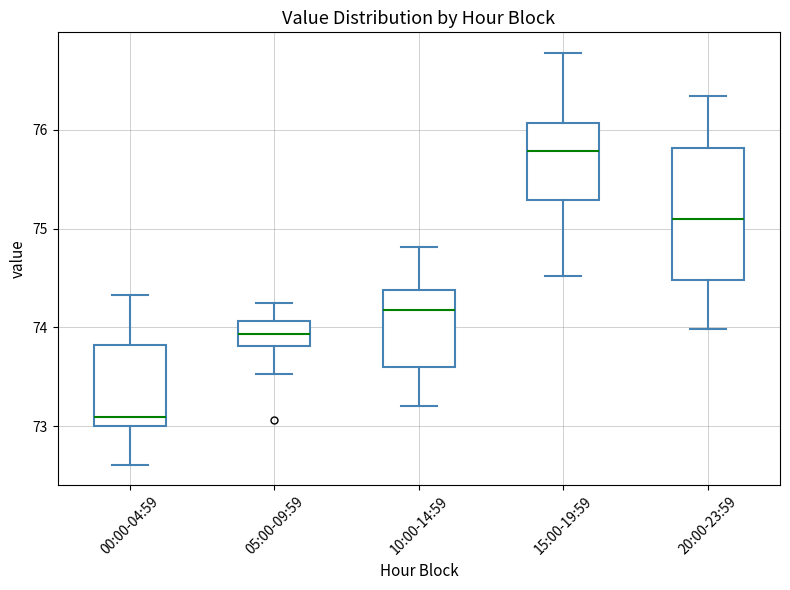

Reading left to right, read every box against the y-axis: the position of its median line, the range the box covers, and the ends of its whiskers. The values are not printed on the chart, so give them approximately, as read against the axis.

00:00-04:59: median 73.1, box 73.0 to 73.8, whiskers 72.6 to 74.3
05:00-09:59: median 73.9, box 73.8 to 74.1, whiskers 73.5 to 74.3
10:00-14:59: median 74.2, box 73.6 to 74.4, whiskers 73.2 to 74.8
15:00-19:59: median 75.8, box 75.3 to 76.1, whiskers 74.5 to 76.8
20:00-23:59: median 75.1, box 74.5 to 75.8, whiskers 74.0 to 76.3